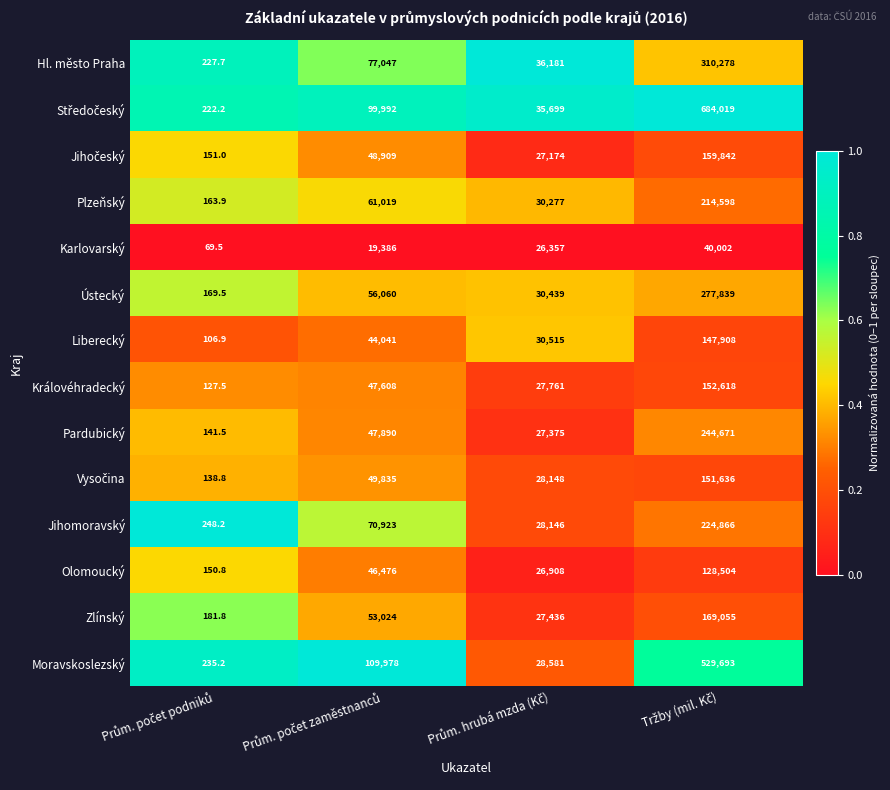

What is the difference between the maximum and minimum values in the Karlovarský series?

39932.5